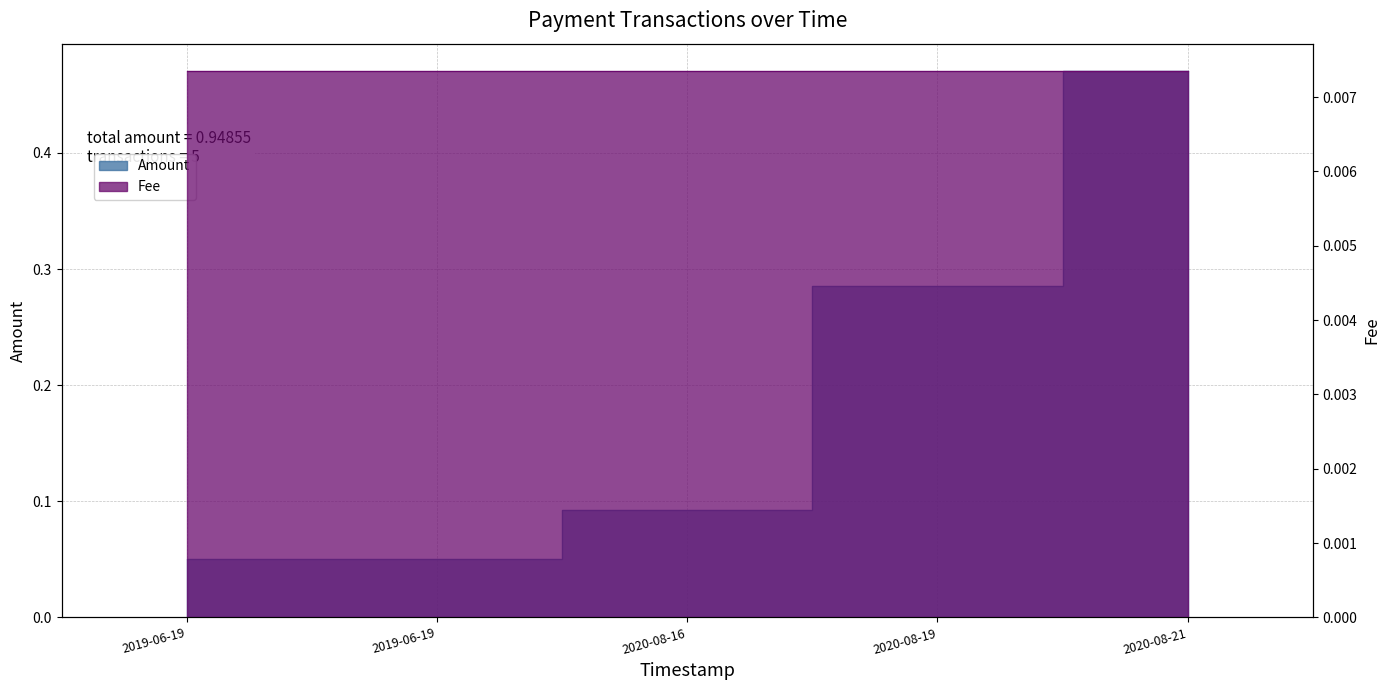

True or false: the data shows 0.1 at 2019-06-19.

False